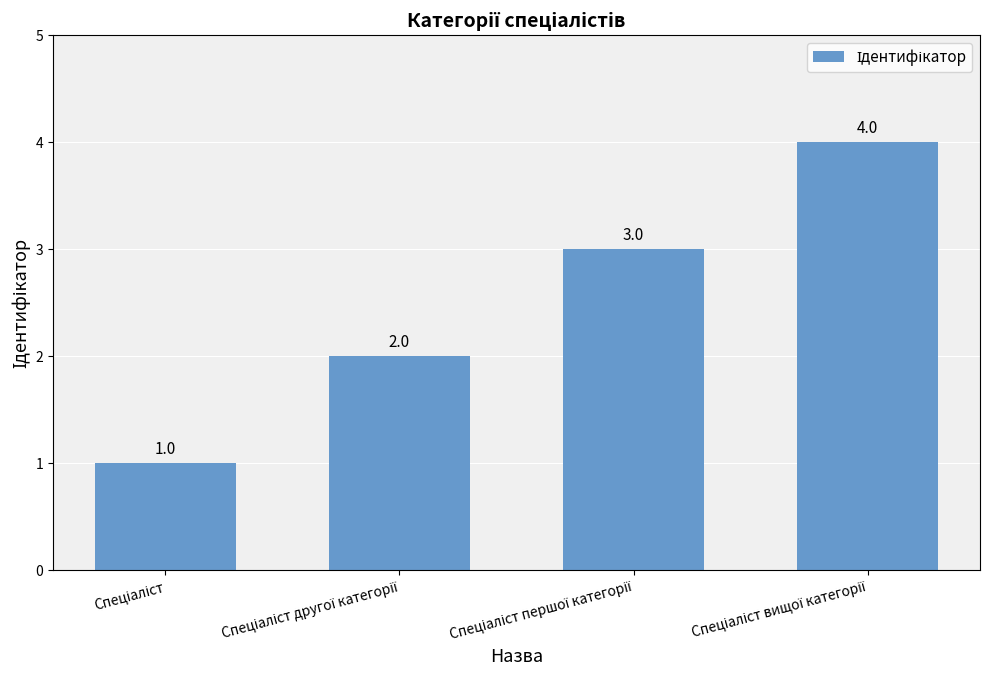

What is the value of the 2nd bar from the left?

2